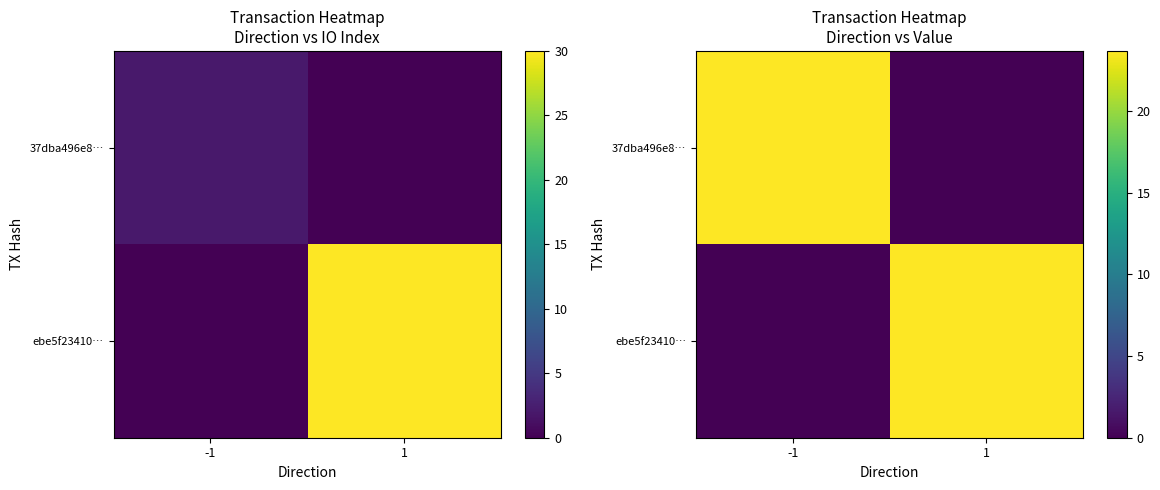

At which category is the sum across all series the highest?

-1